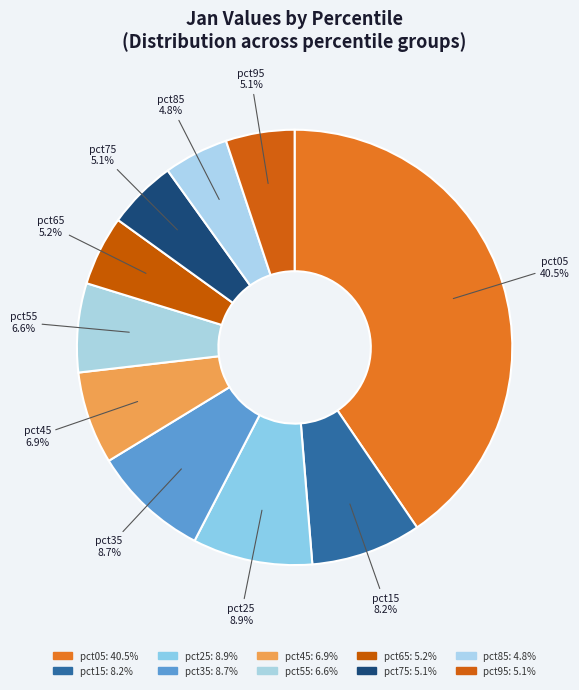

Is it true that pct65 is 1% of the pie?

False